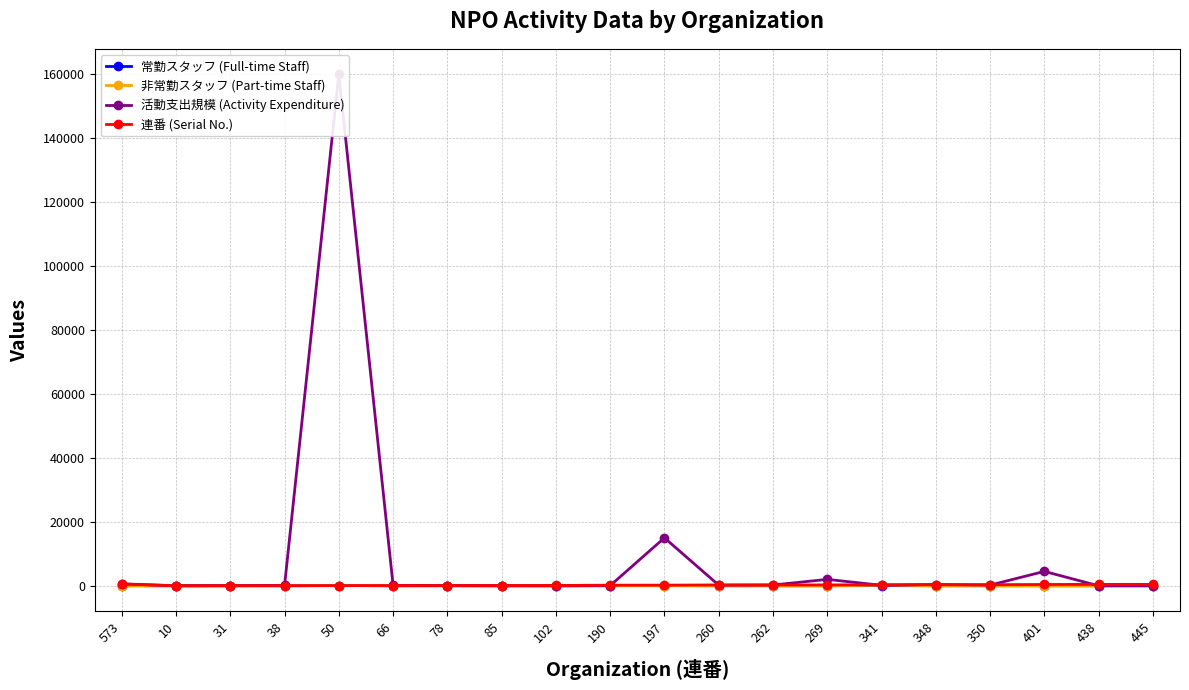

How many data points does each series have?

20